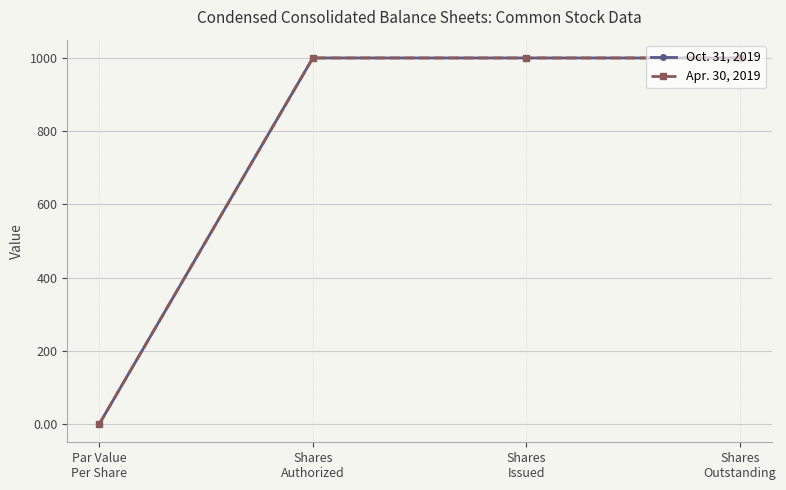

Which category has the lowest value across all series?

Par Value
Per Share